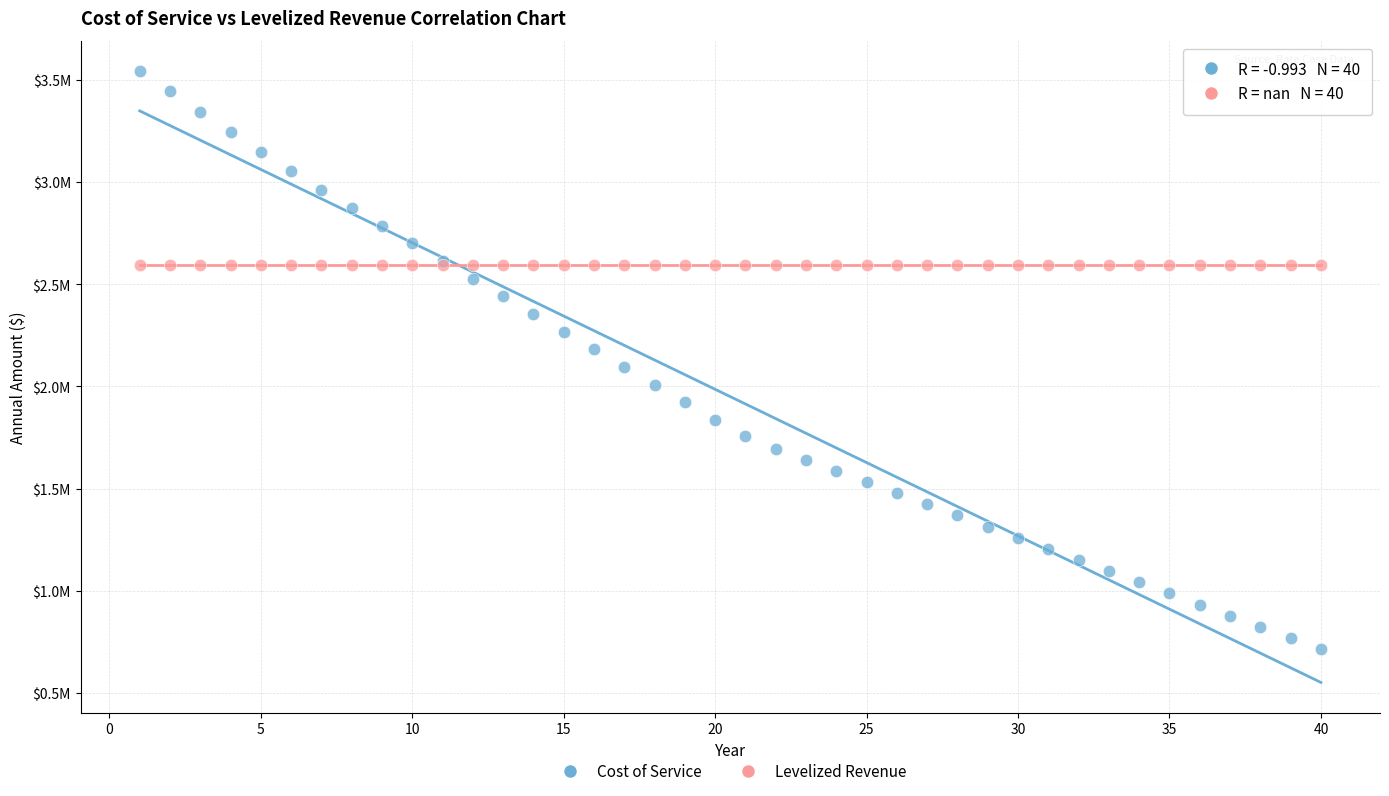

Which series contains the lowest Y value?

Cost of Service